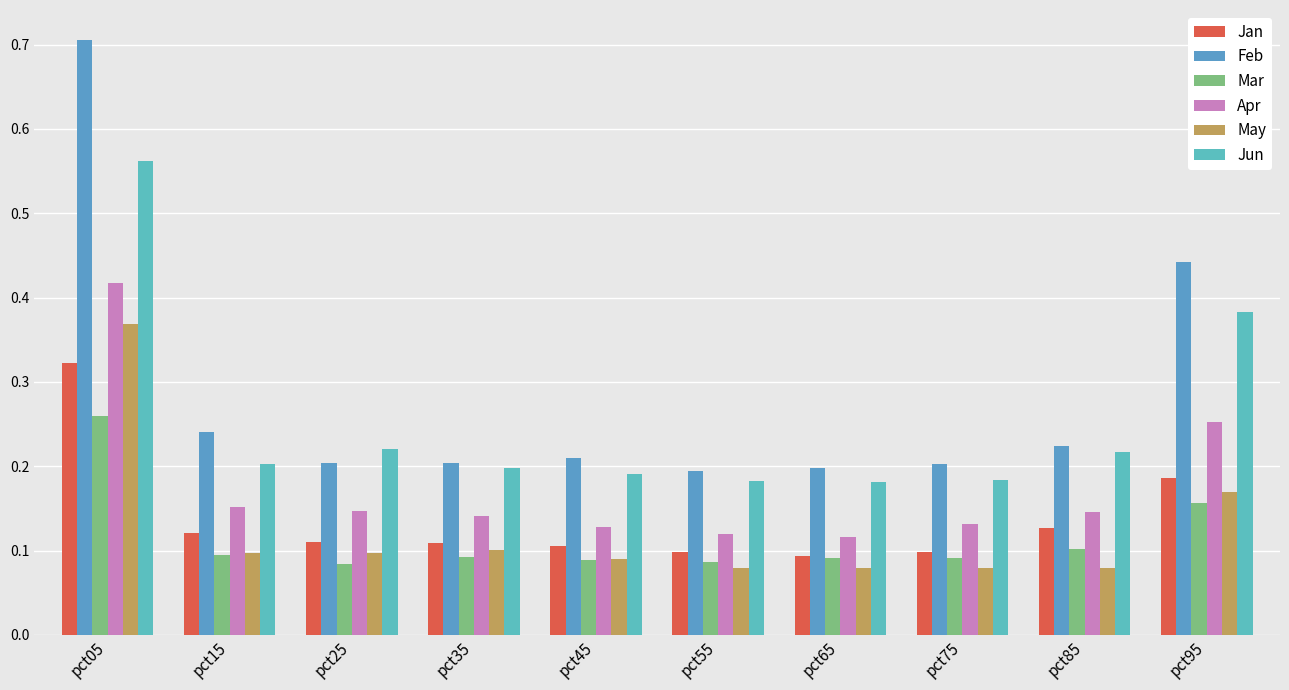

What is the average value of the Jan series?

0.1